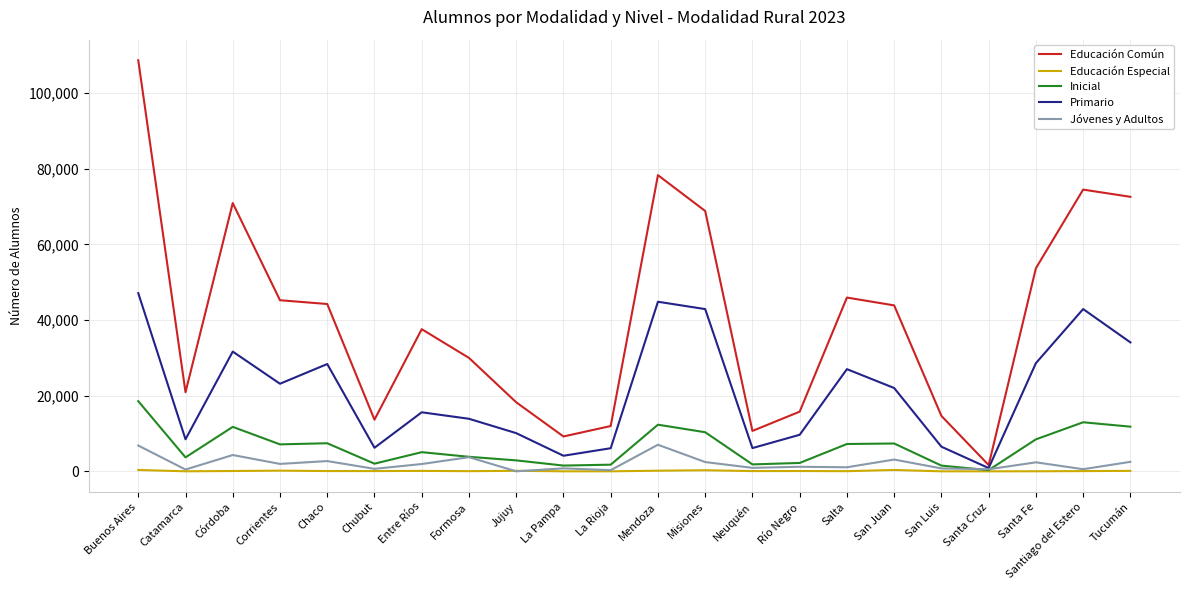

What is the maximum value for Primario?

47107